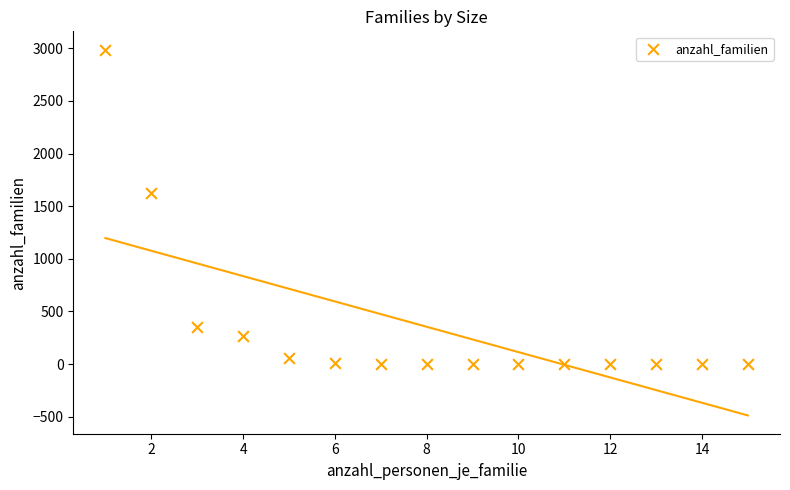

What Y value in the scatter plot is closest to 1494?

1624